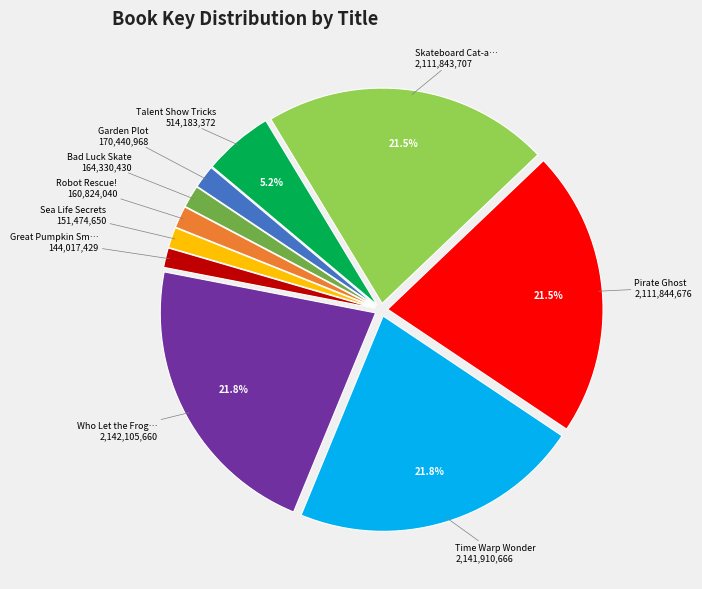

Does any single category account for the majority?

No